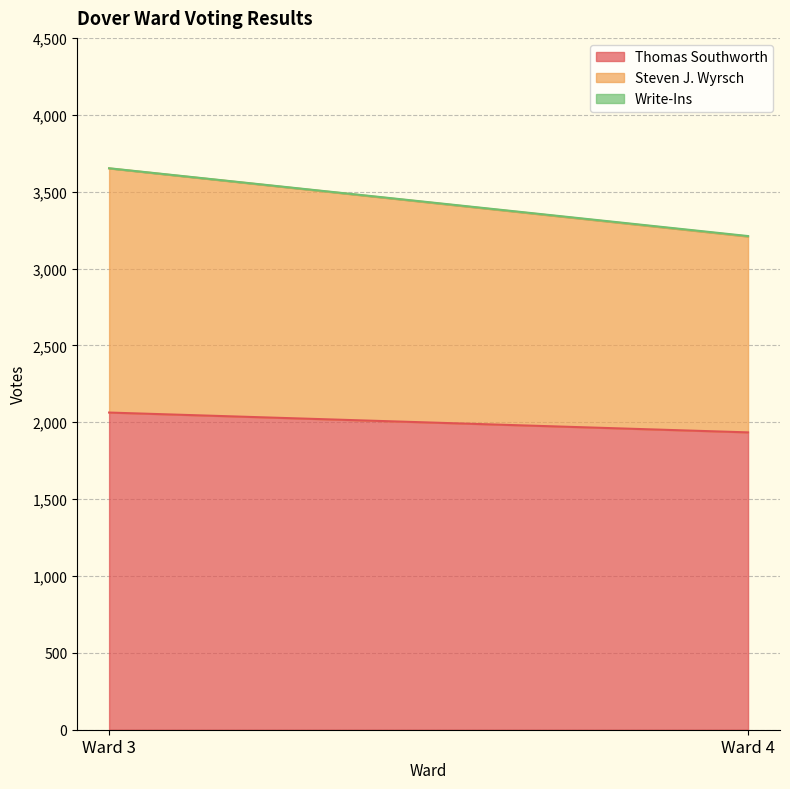

Which series has the largest total across all categories?

Thomas Southworth